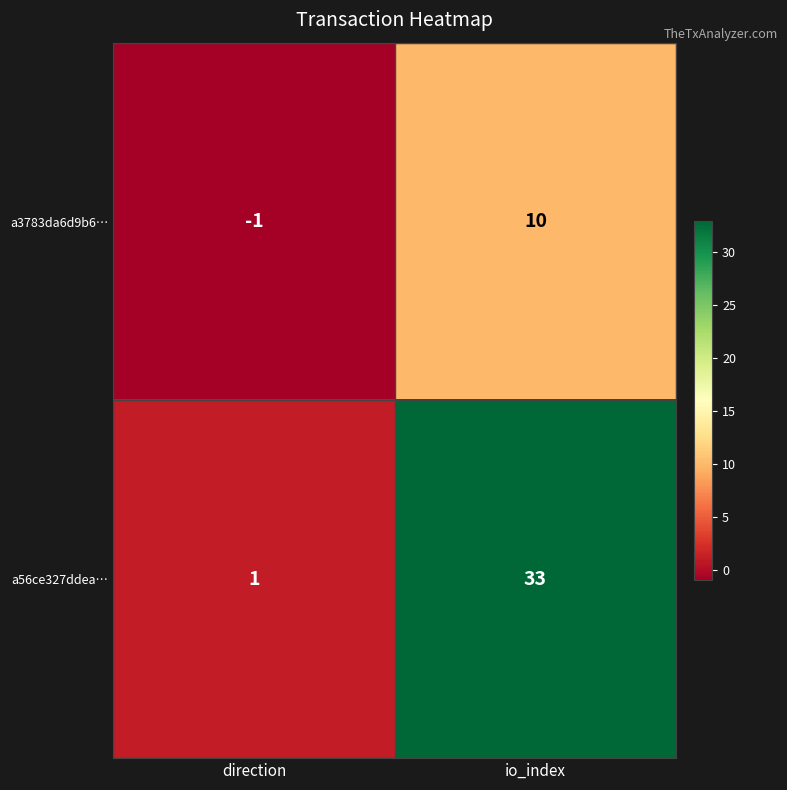

How many series are shown in this chart?

2